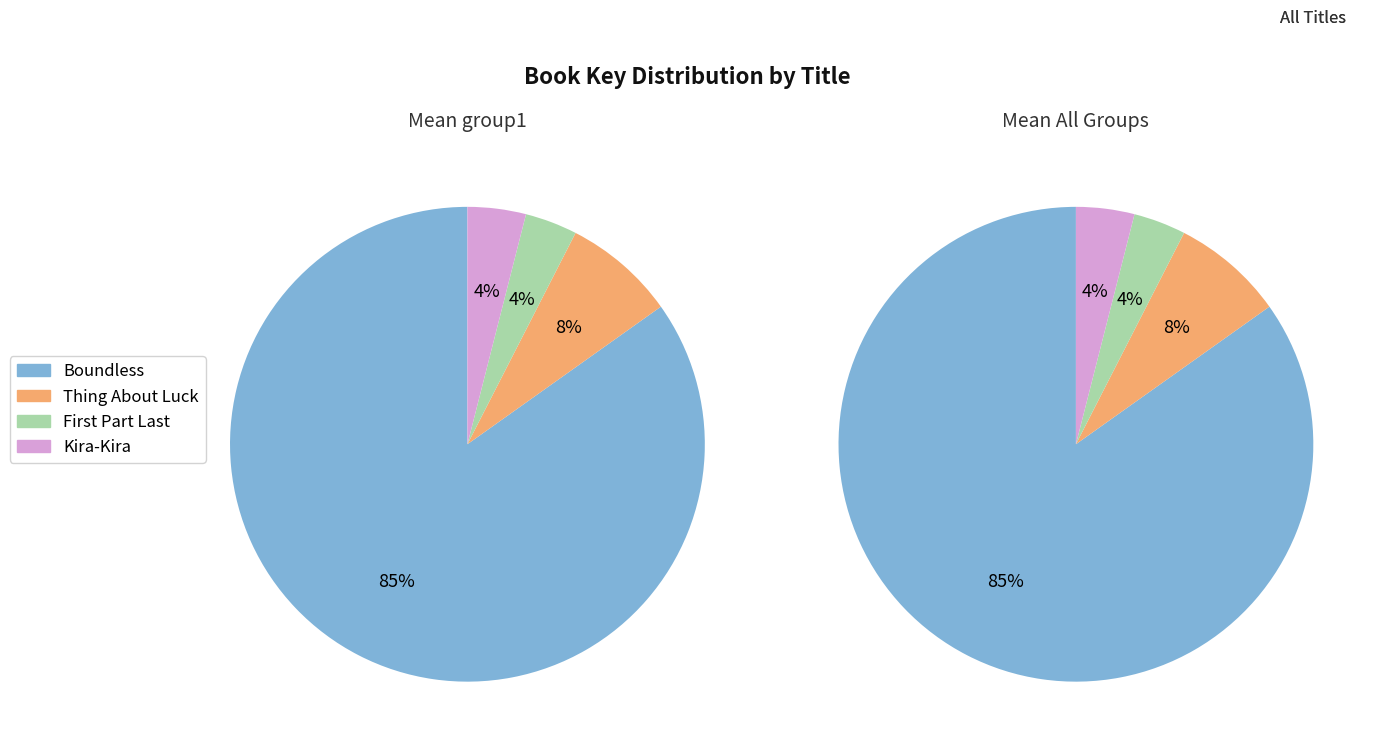

Does Thing About Luck account for over 50% of the chart?

No